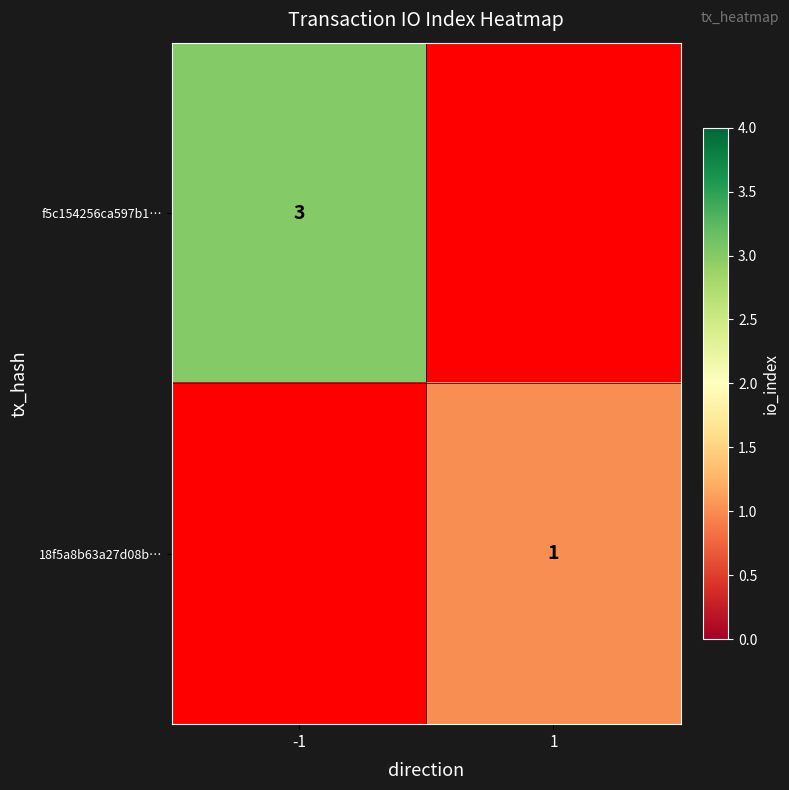

Which category has the lowest value across all series?

1